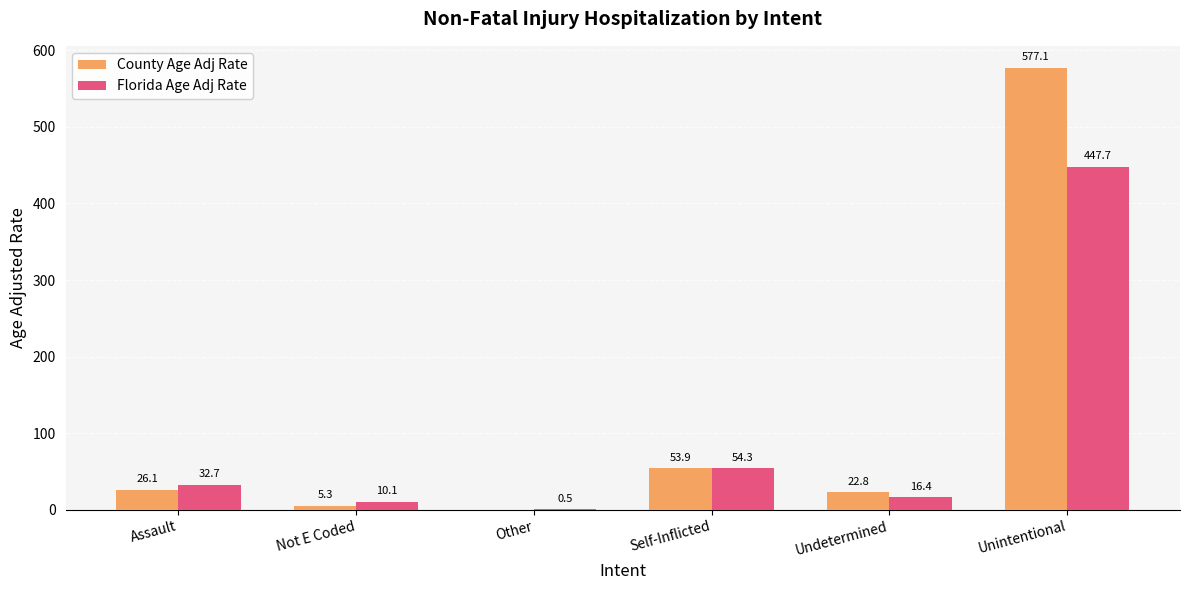

Which series has the largest range (max minus min)?

County Age Adj Rate